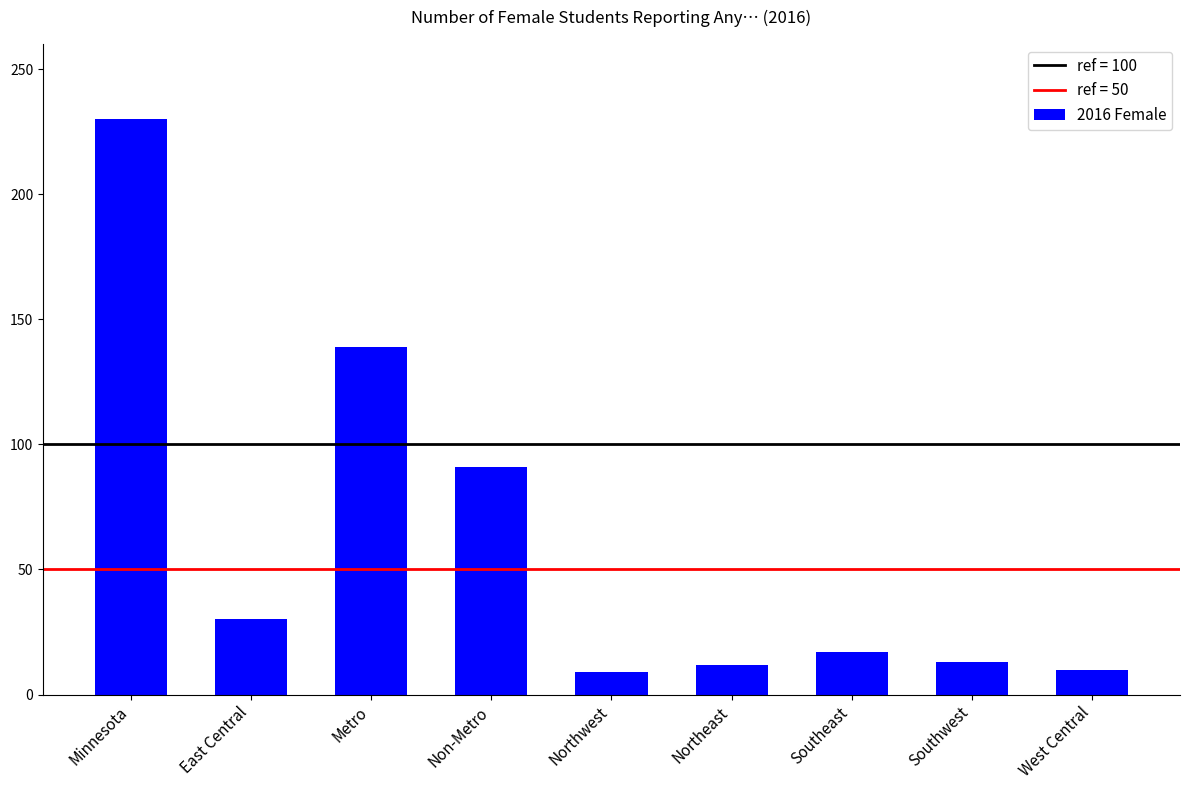

What is the greatest value displayed?

230